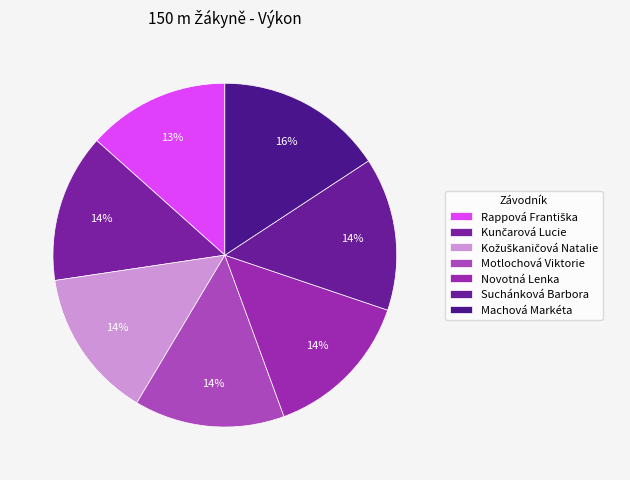

Does any single category account for the majority?

No